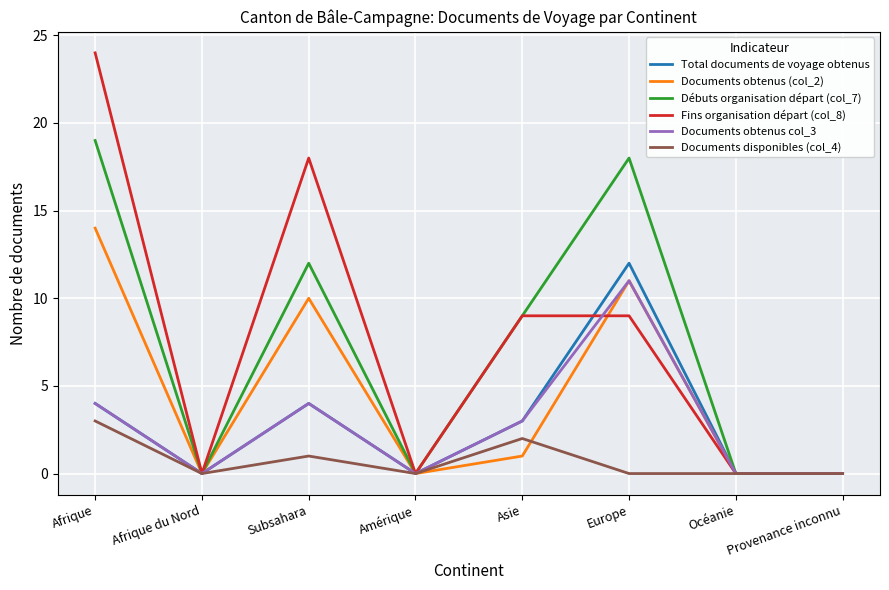

Is it true that Documents disponibles (col_4) equals -1 at Océanie?

False